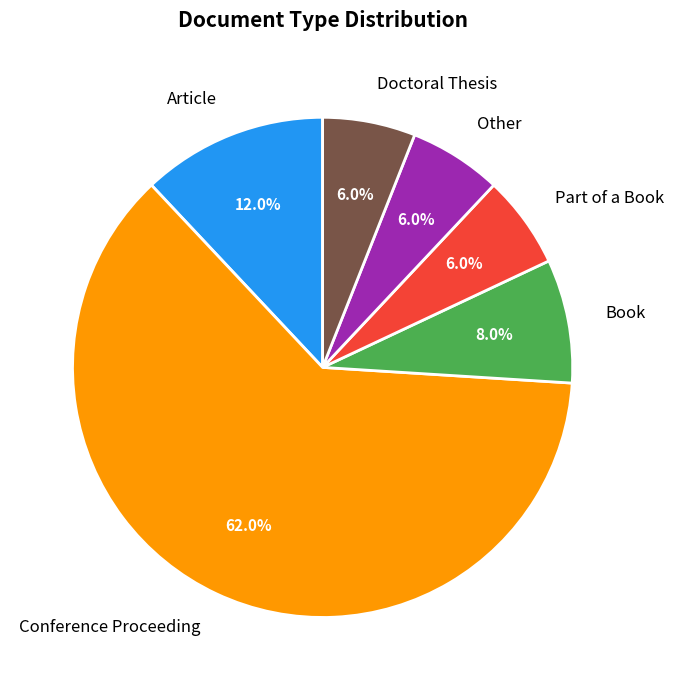

Count the number of slices in the pie.

6